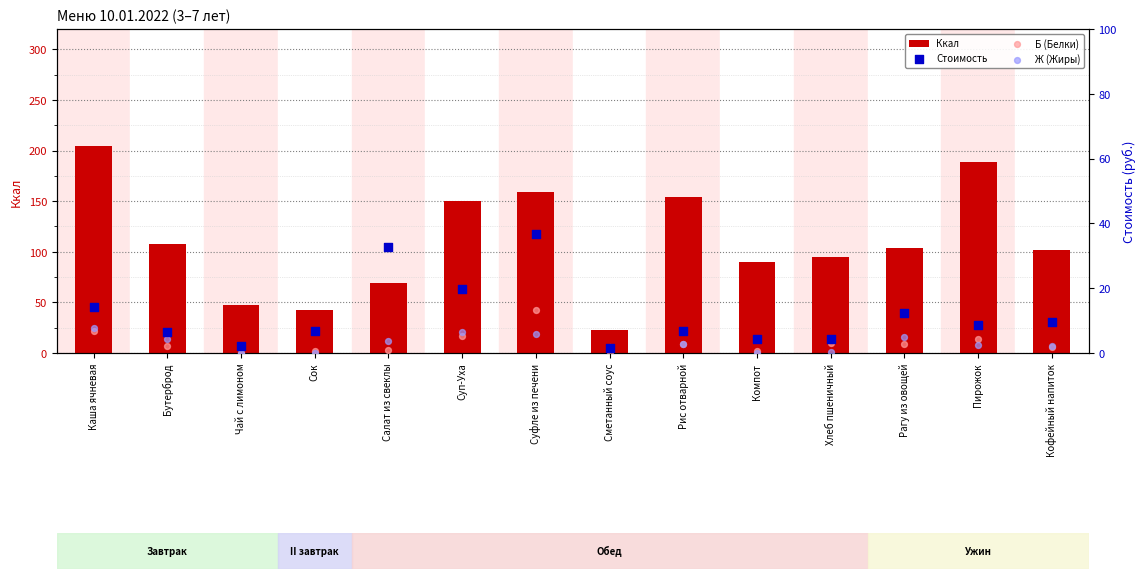

What is the total value across all series at Рис отварной?

166.5